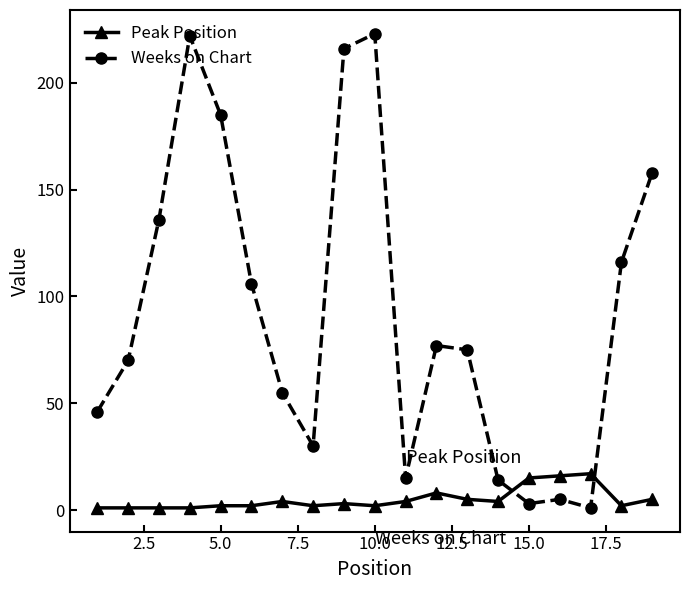

Is this an area chart (filled region under the line)?

No